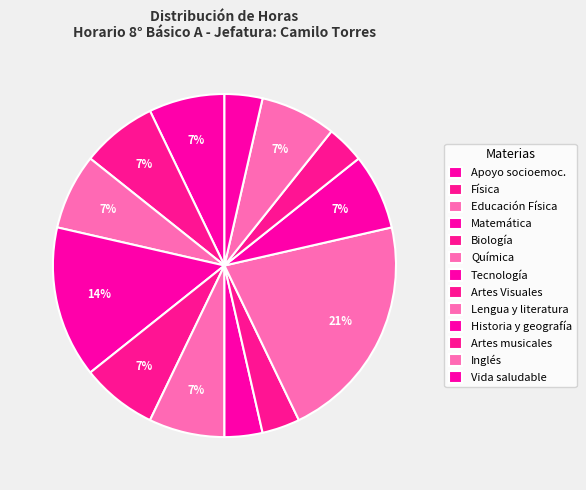

Does Educación Física represent more than half of the total?

No